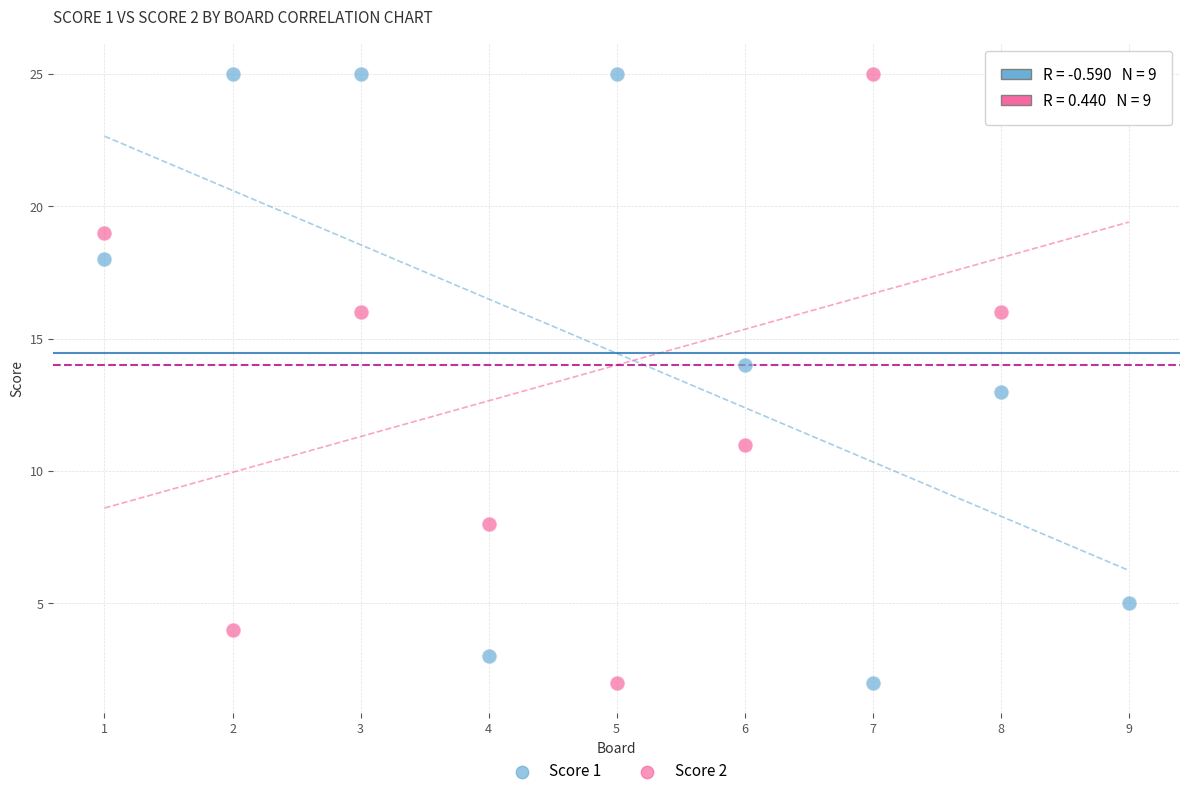

What are all the series names shown in the legend?

Score 1, Score 2